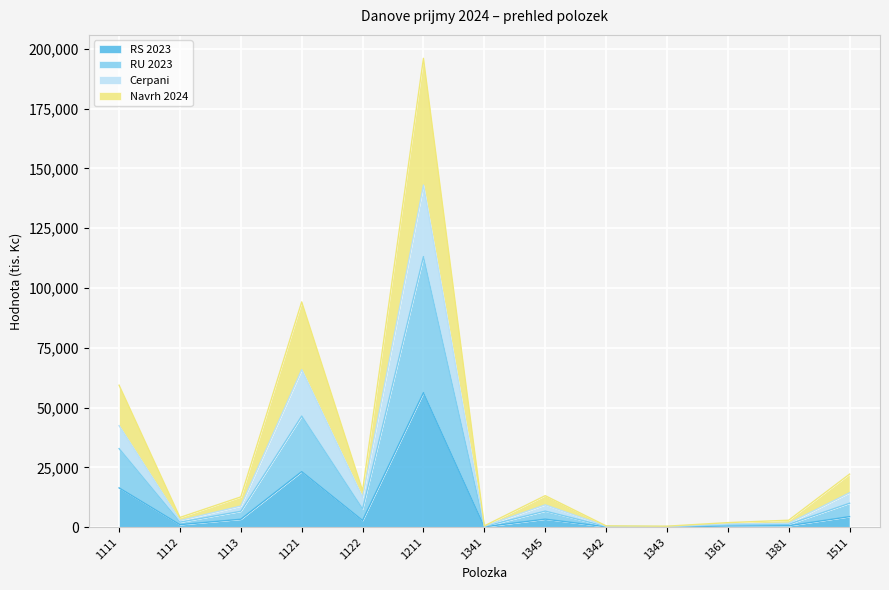

What is the label of the 10th point from the left?

1343